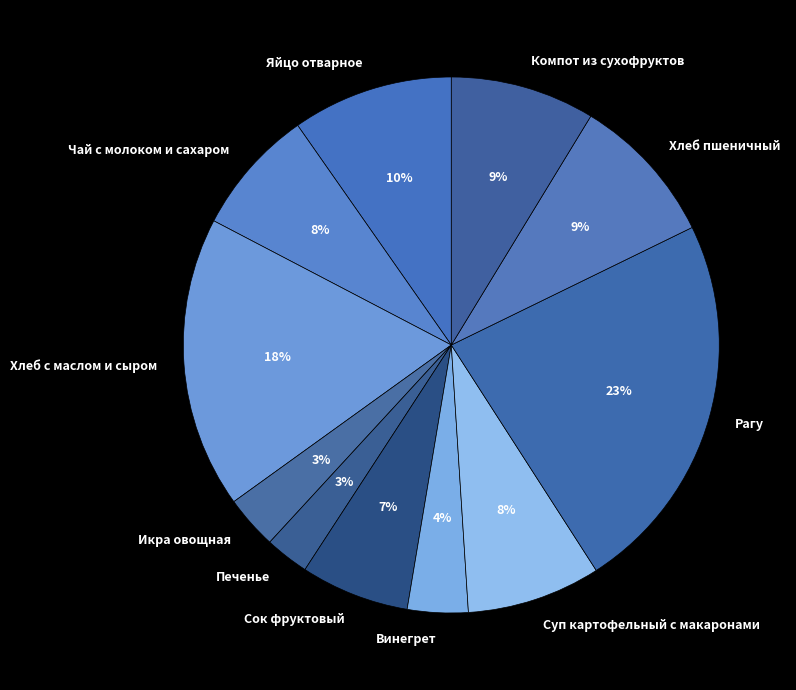

Combined, do Компот из сухофруктов and Хлеб пшеничный account for over 50%?

No